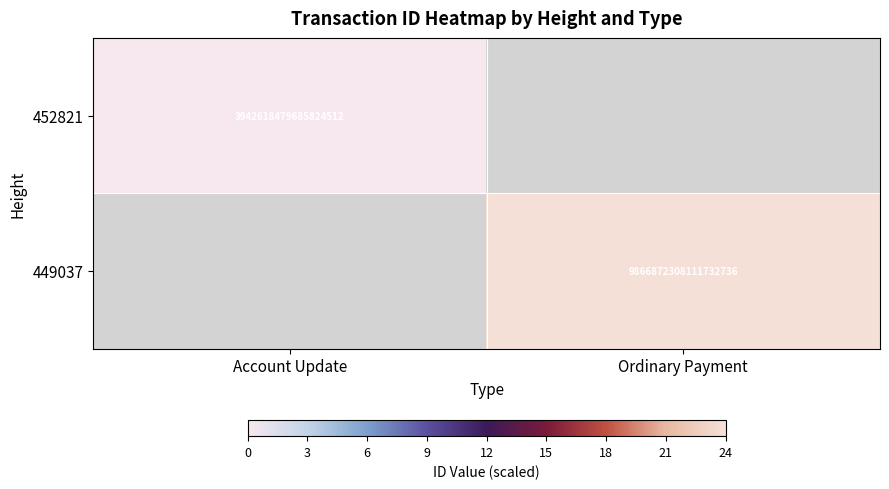

True or false: 449037 has a value of 14079676124770842624 at Ordinary Payment.

False